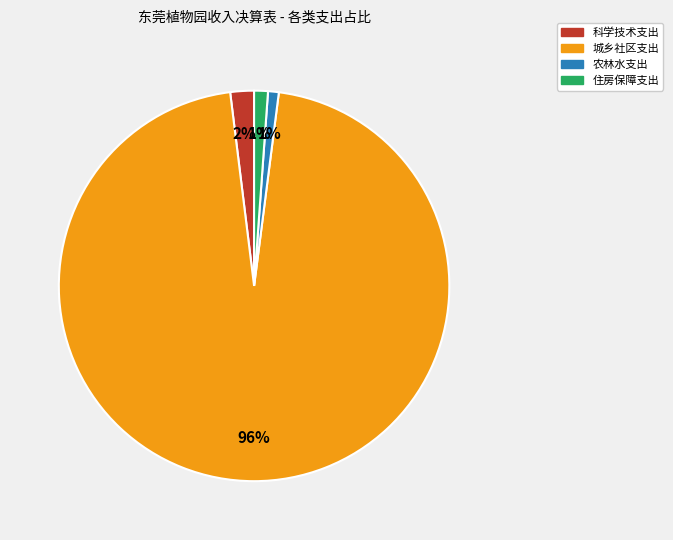

Which slice is the largest?

城乡社区支出